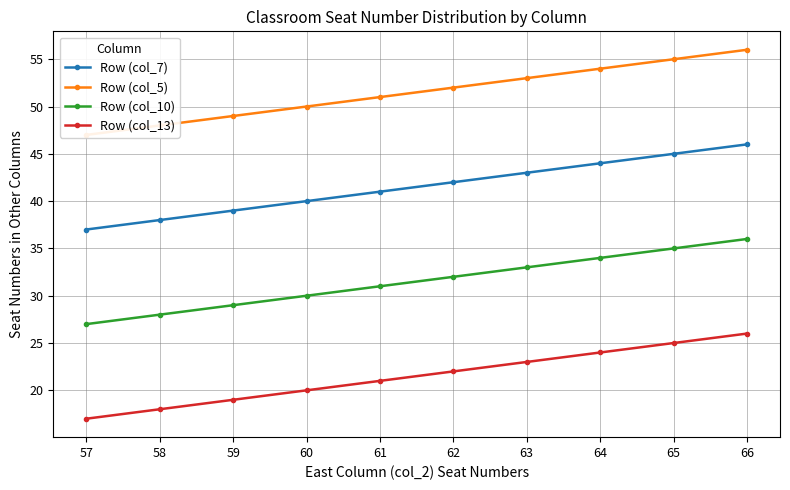

True or false: Row (col_5) has more than 0 interior local peaks.

False